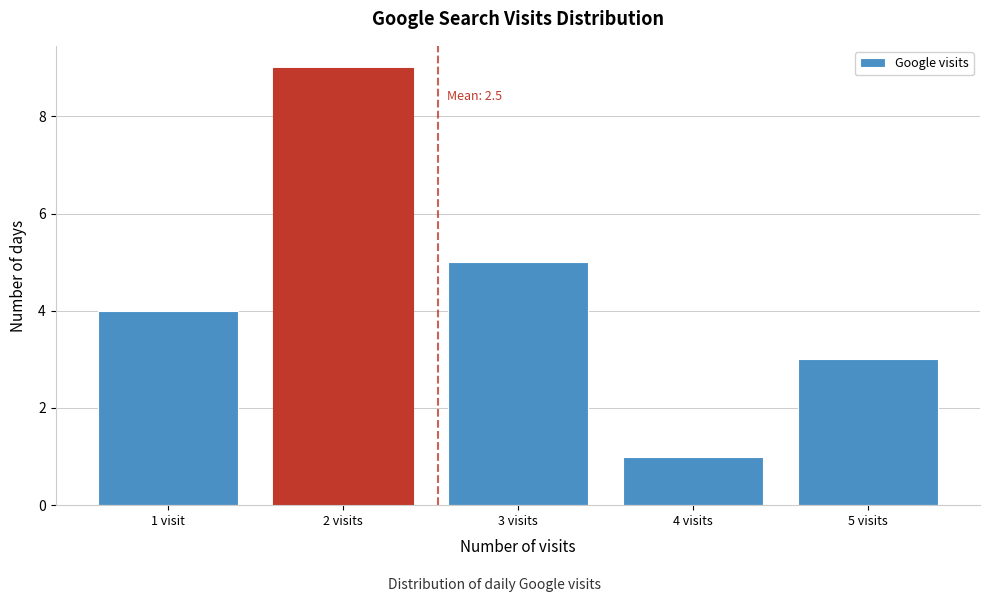

Reading right to left, what are all the values shown in this chart?

5 visits=3	4 visits=1	3 visits=5	2 visits=9	1 visit=4